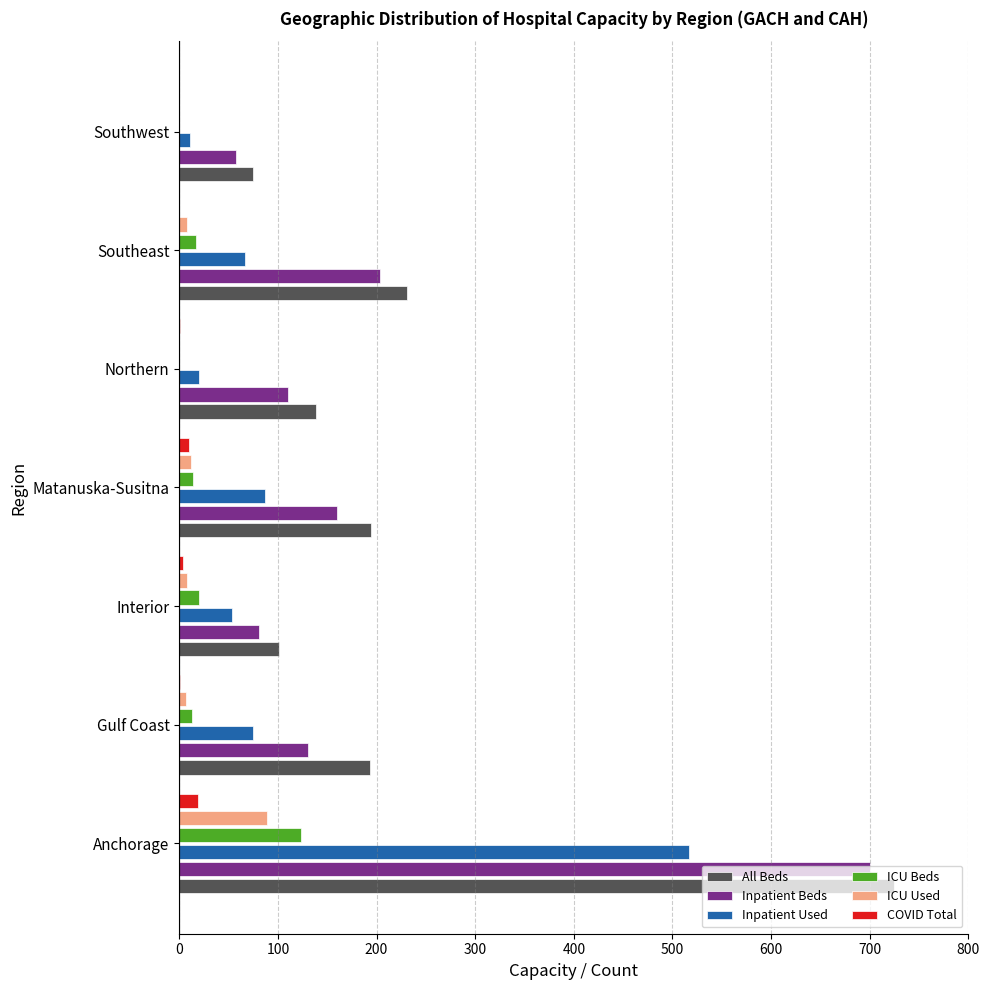

Is it true that Inpatient Used equals 20 at Northern?

True